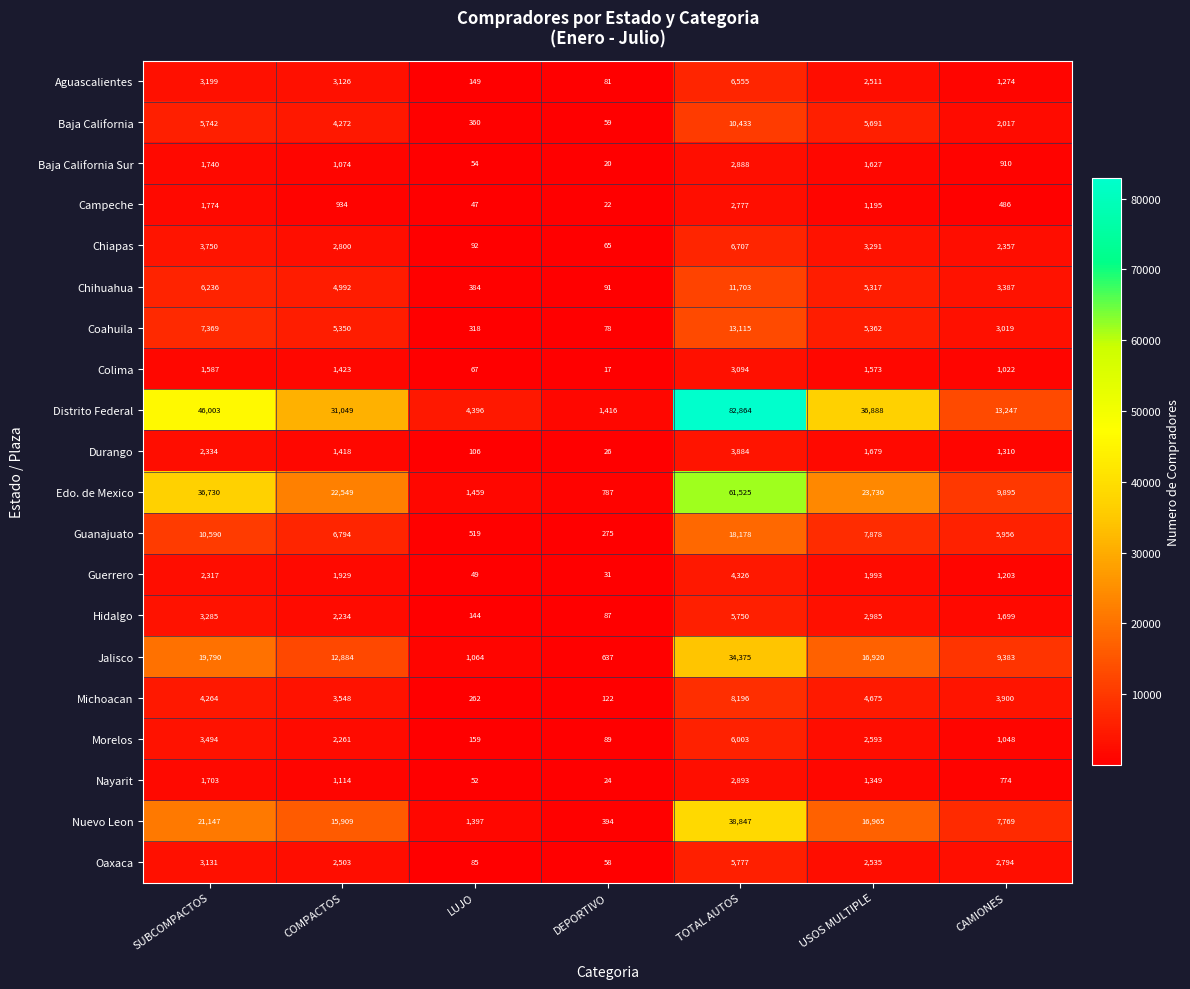

What is the total value across all series at SUBCOMPACTOS?

186185